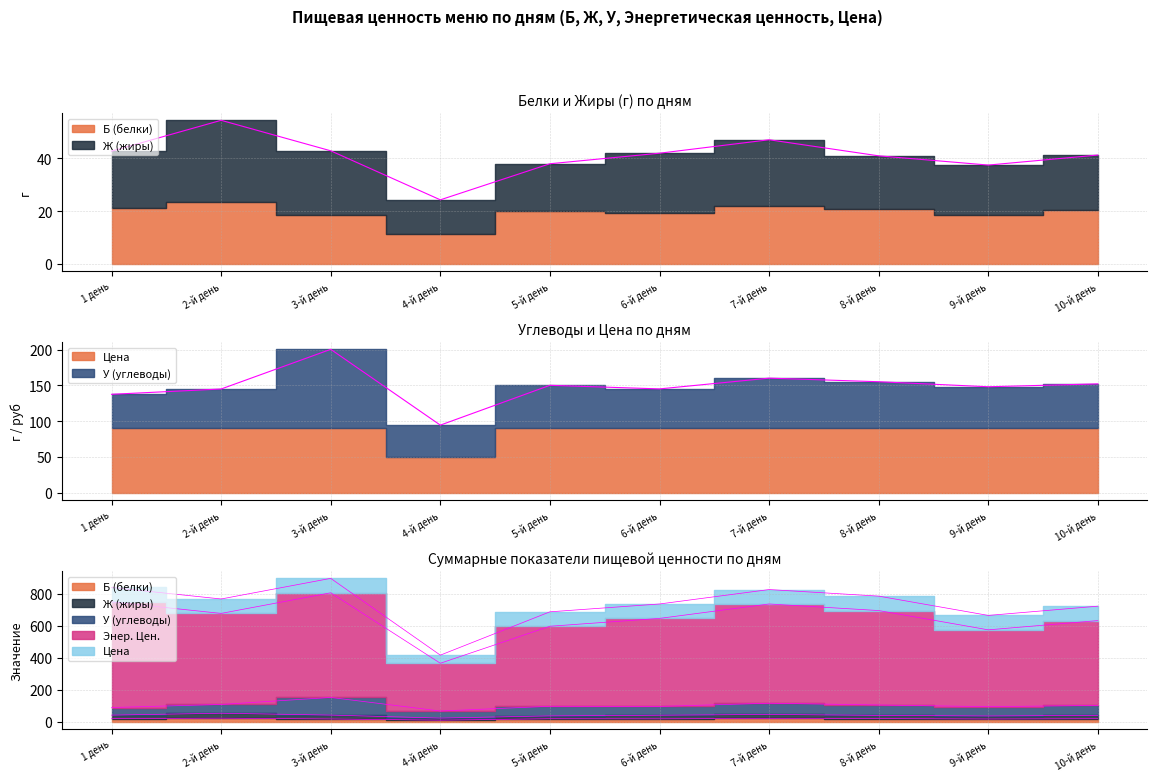

Rank the series by their maximum value, from highest to lowest.

Энер. Цен., У (углеводы), Цена, Ж (жиры), Б (белки)